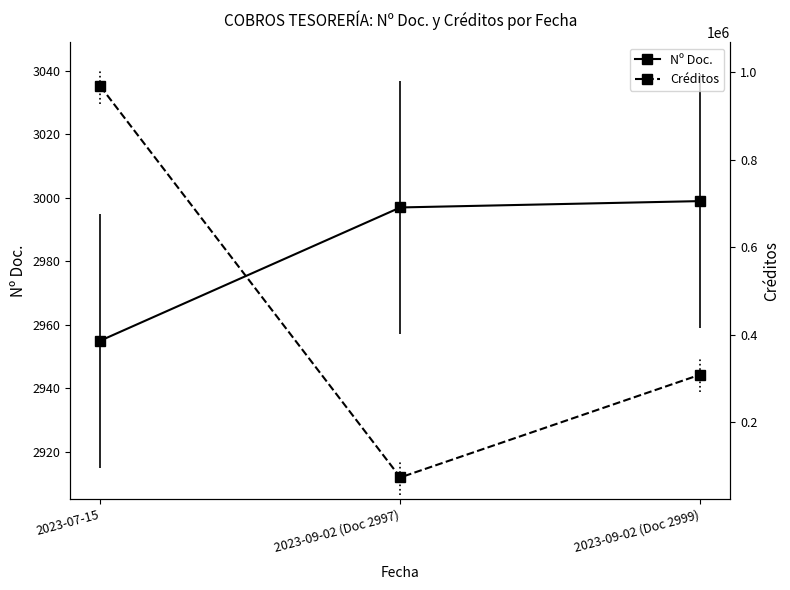

True or false: Créditos has a value of 73420 at 2023-09-02 (Doc 2997).

True